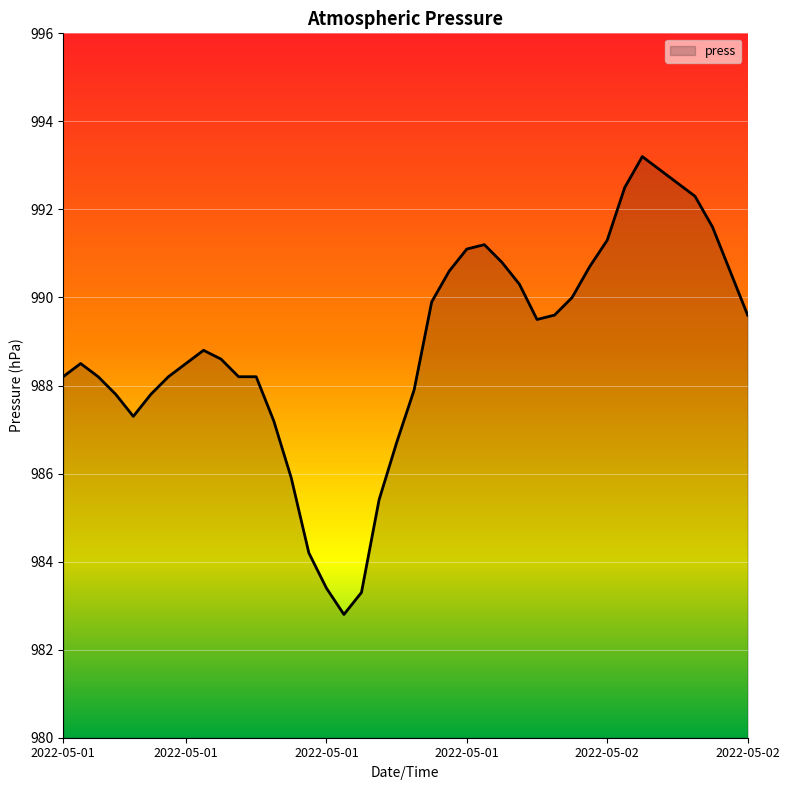

What is the smallest value displayed?

982.8